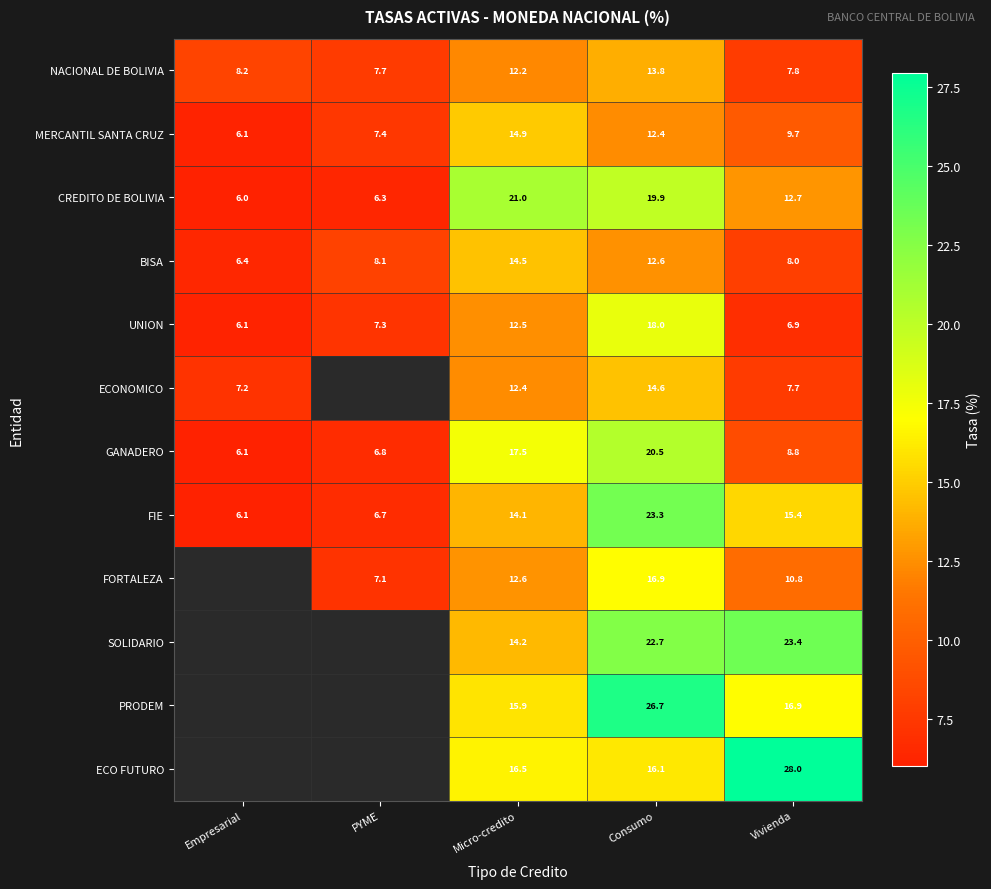

What is the spread (max minus min) of values at Vivienda?

21.1